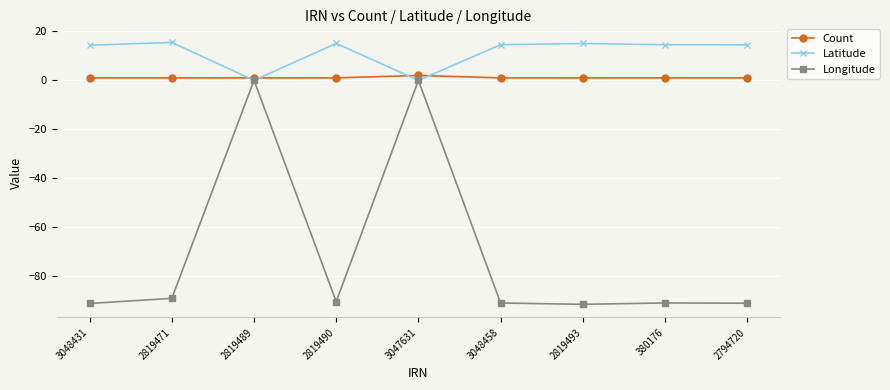

How many intersections are there between Count and Latitude?

4